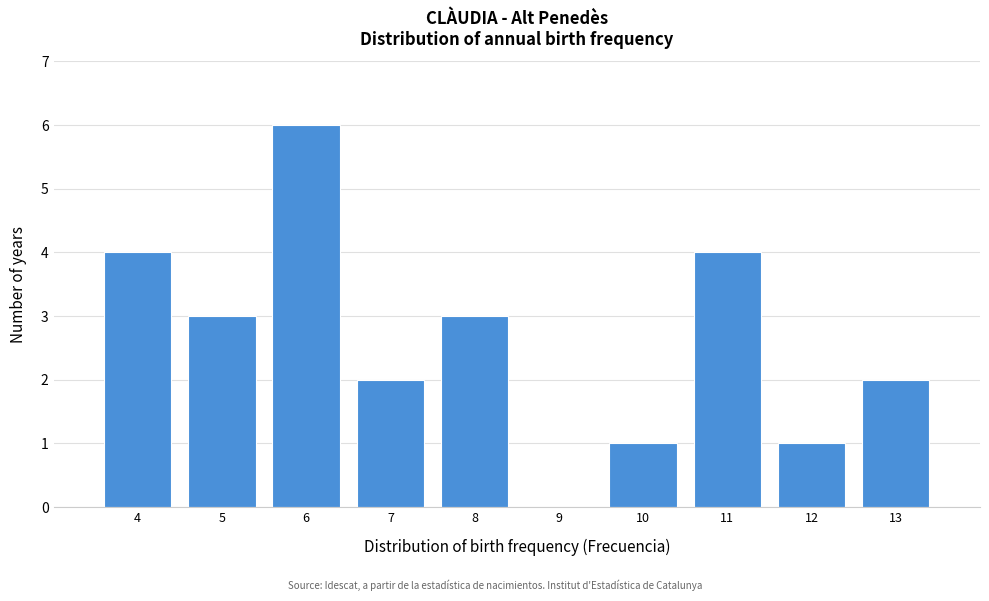

Reading left to right, extract all data points from this chart.

4=4	5=3	6=6	7=2	8=3	9=0	10=1	11=4	12=1	13=2